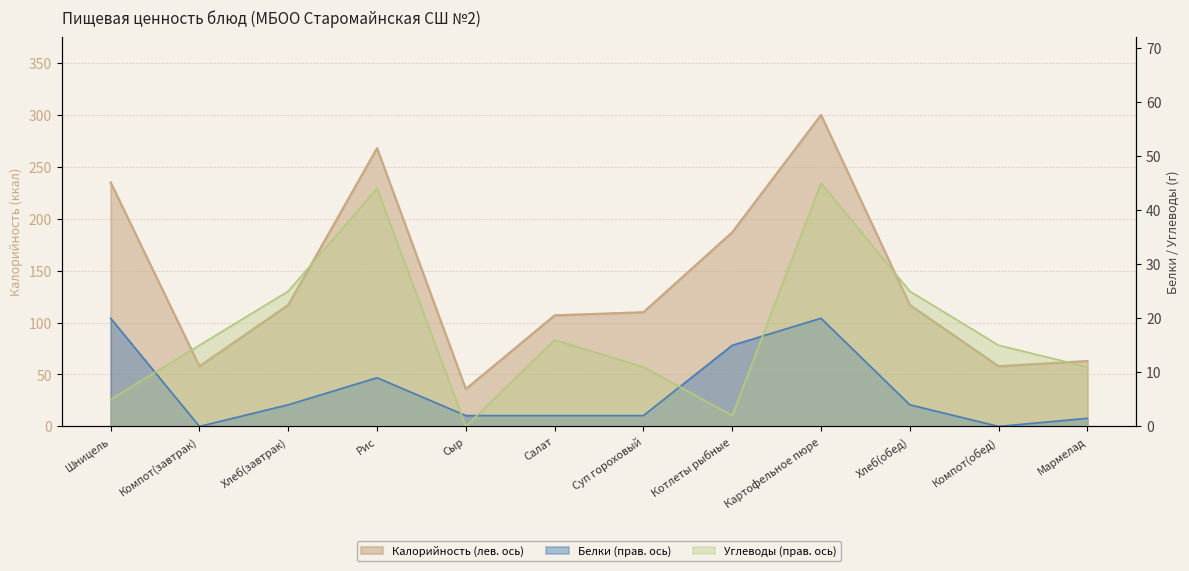

Which has a higher value, Картофельное пюре or Хлеб(обед)?

Картофельное пюре